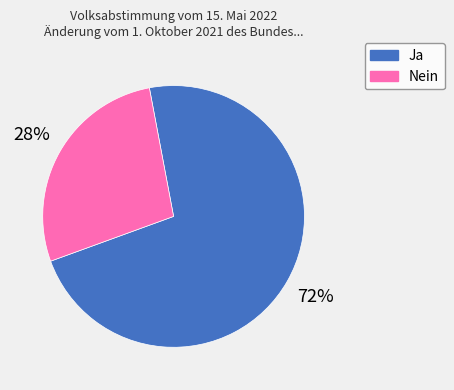

To the nearest percent, what portion does Nein represent?

28%